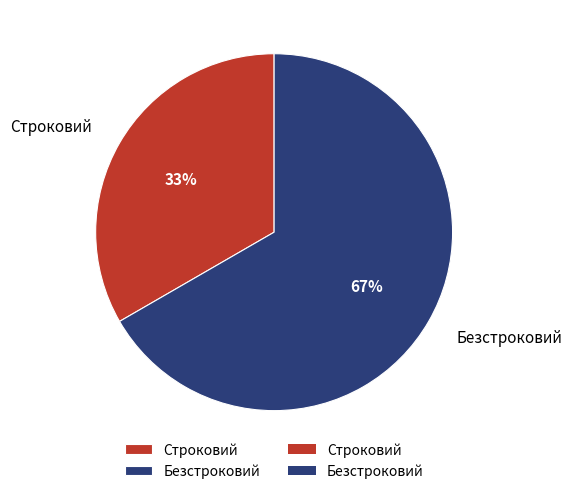

What percentage is the Безстроковий slice, to the nearest percent?

67%